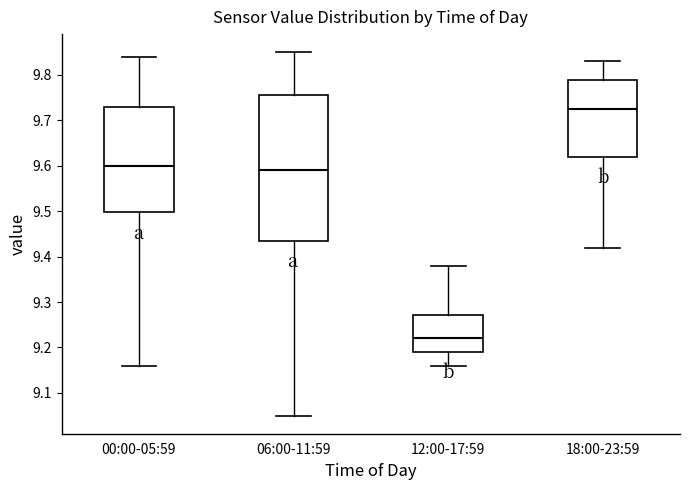

Where does the median line of the box for 18:00-23:59 sit on the y-axis? The values are not printed on the chart, so give them approximately, as read against the axis.

9.73